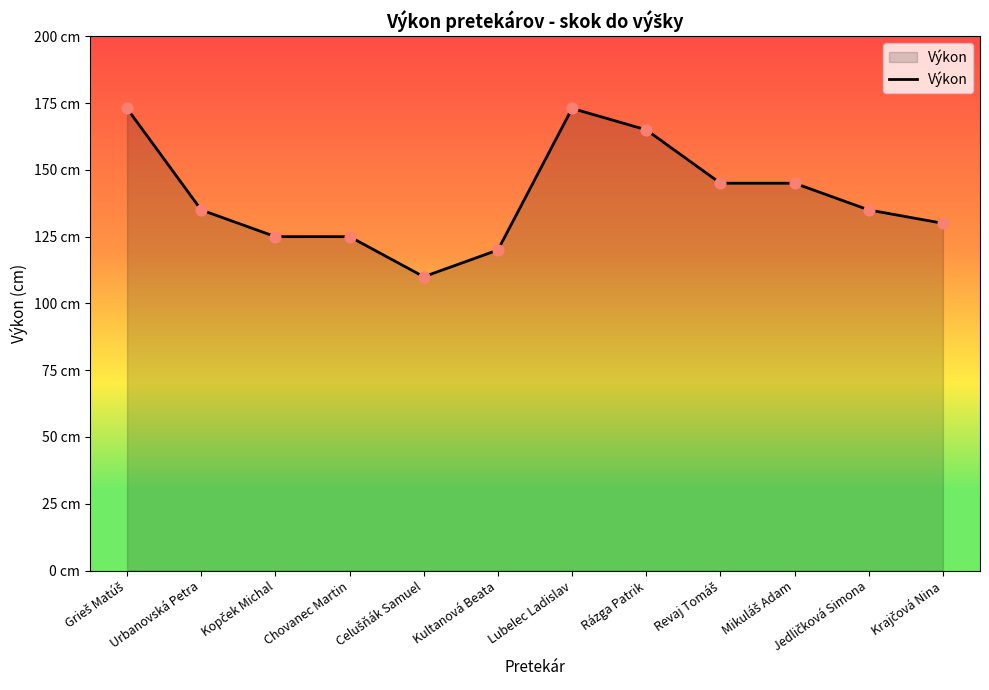

Which has a higher value, Mikuláš Adam or Grieš Matúš?

Grieš Matúš